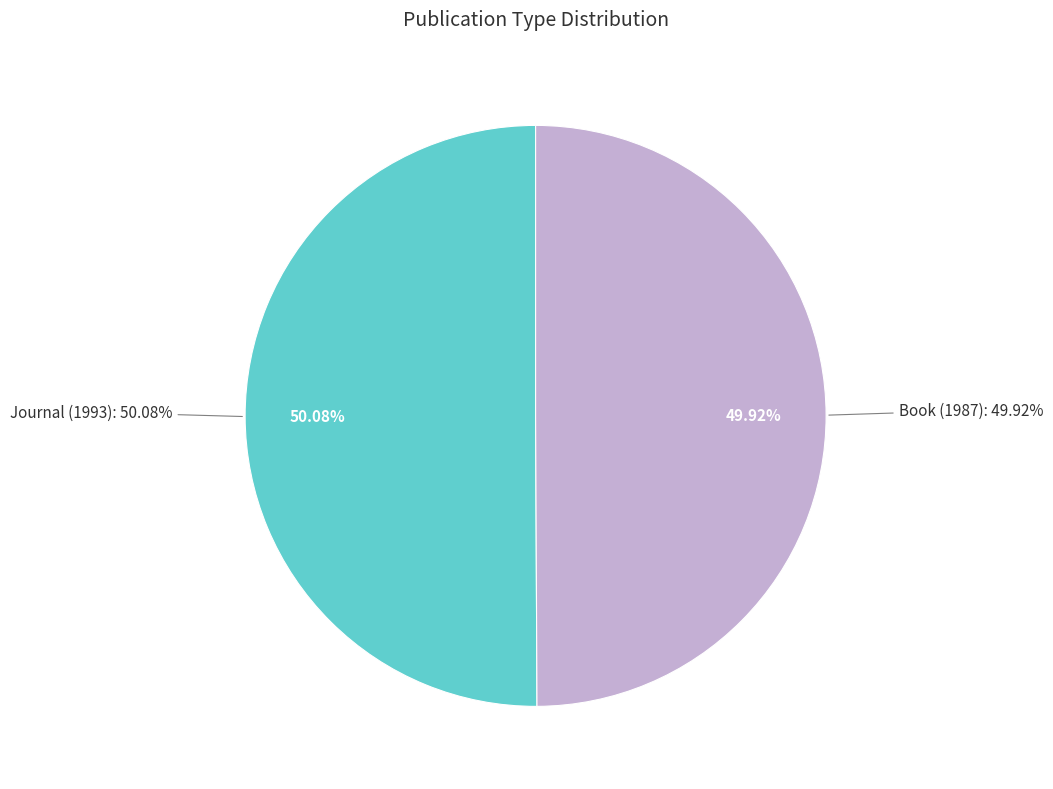

How many segments does this pie chart have?

2